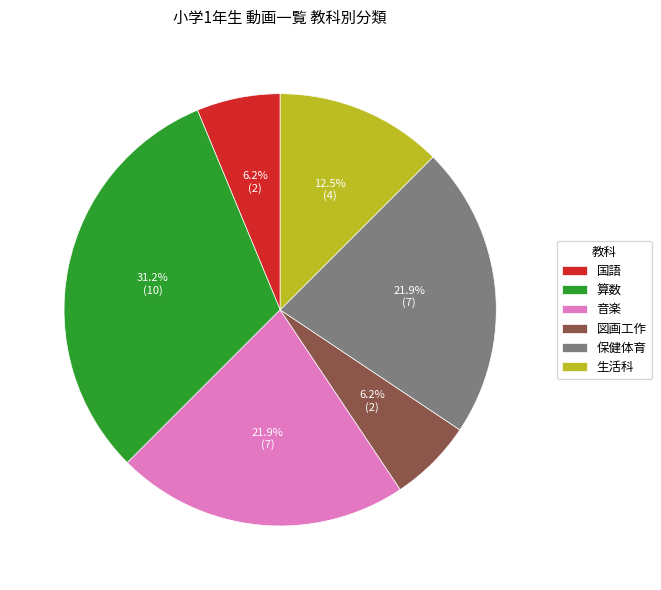

To the nearest percent, what percentage of the pie is 国語?

6%